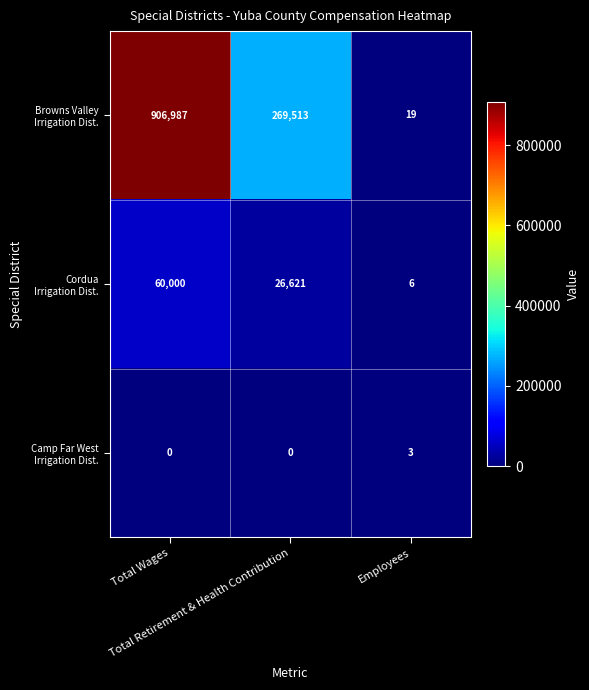

How many series are shown in this chart?

3